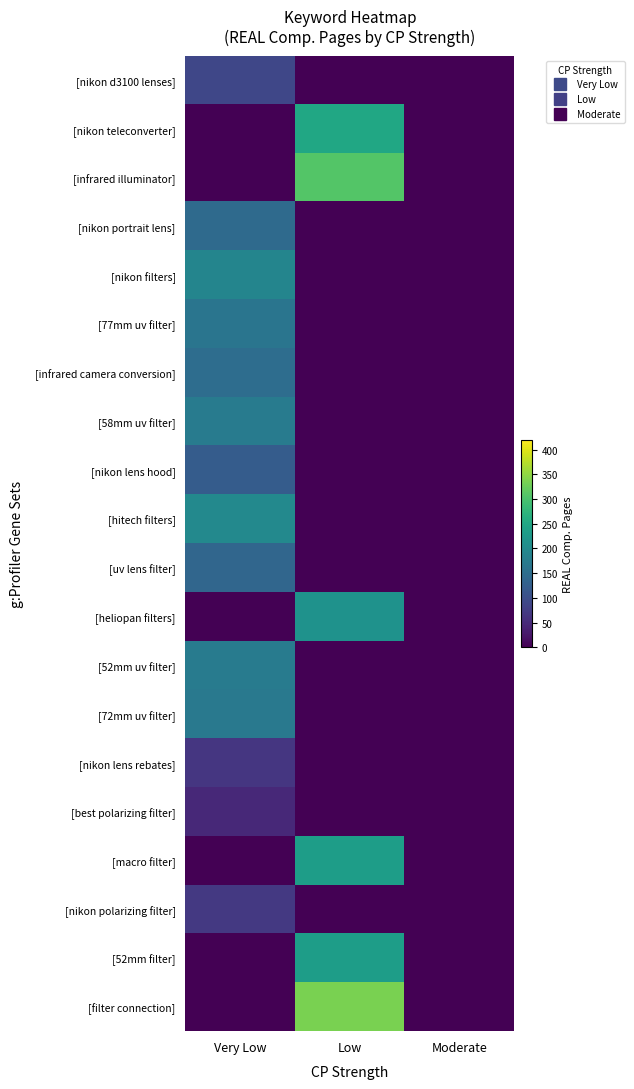

At how many categories does at least one series exceed 66?

2